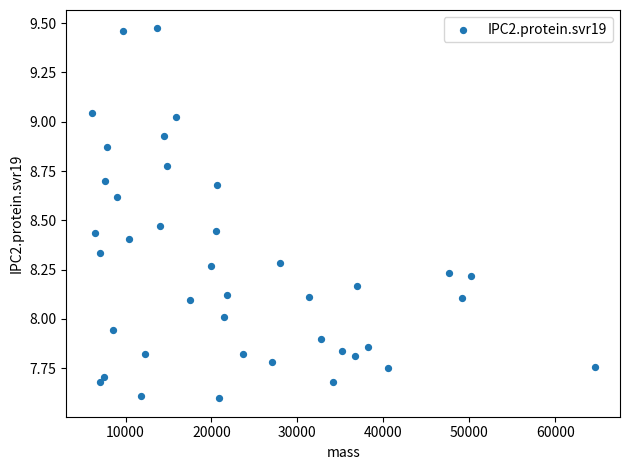

What is the range of X values (max minus min)?

58554.8